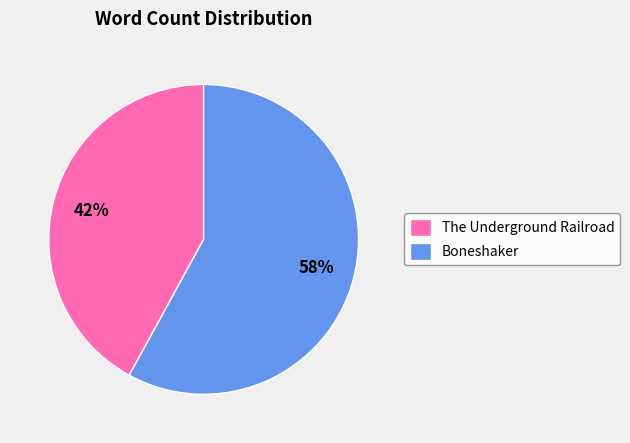

True or false: The Underground Railroad accounts for 42% of the total.

True